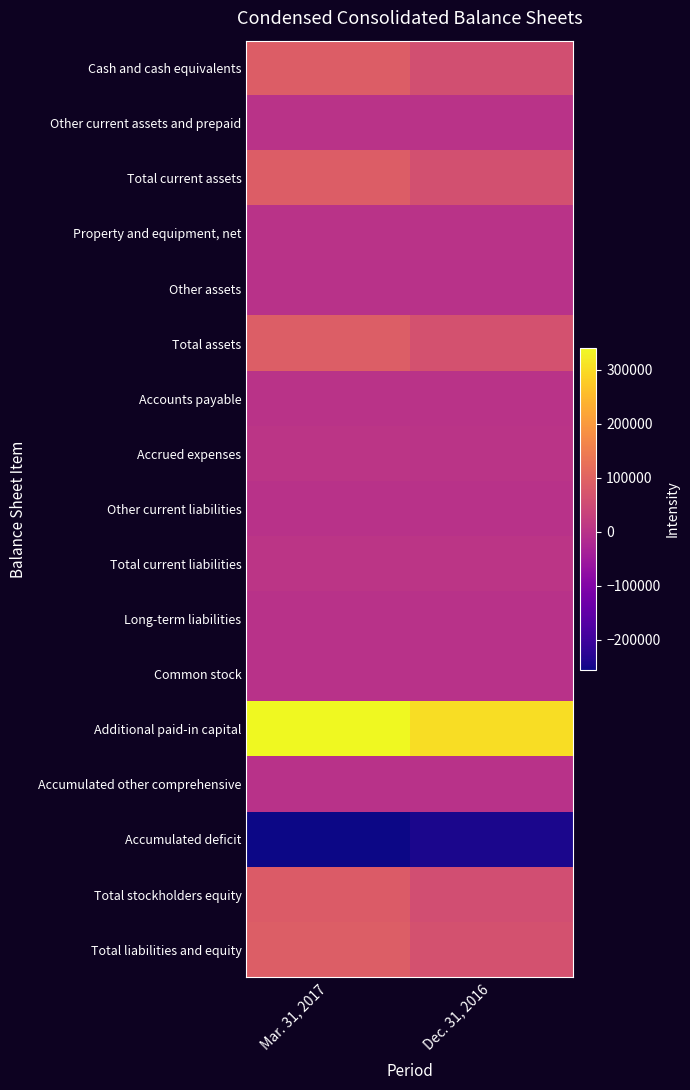

Which series has the largest range (max minus min)?

Additional paid-in capital